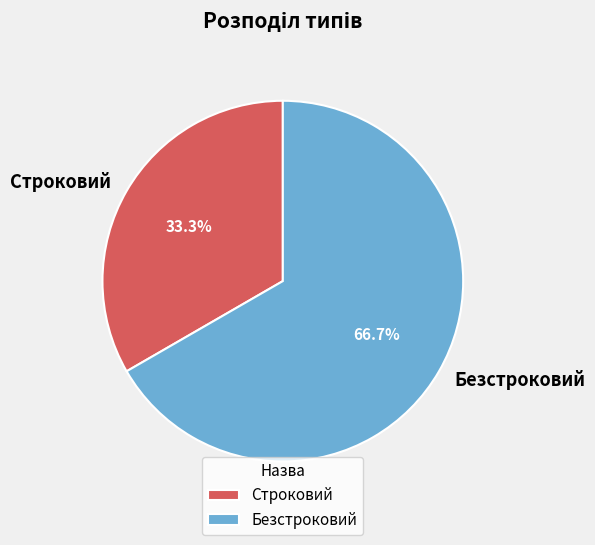

Do Строковий and Безстроковий together represent more than half of the pie?

Yes